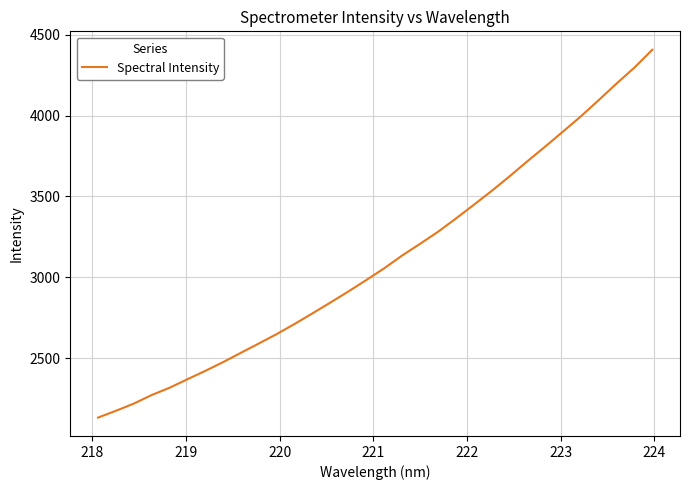

What is the difference between the maximum and minimum values?

2275.7